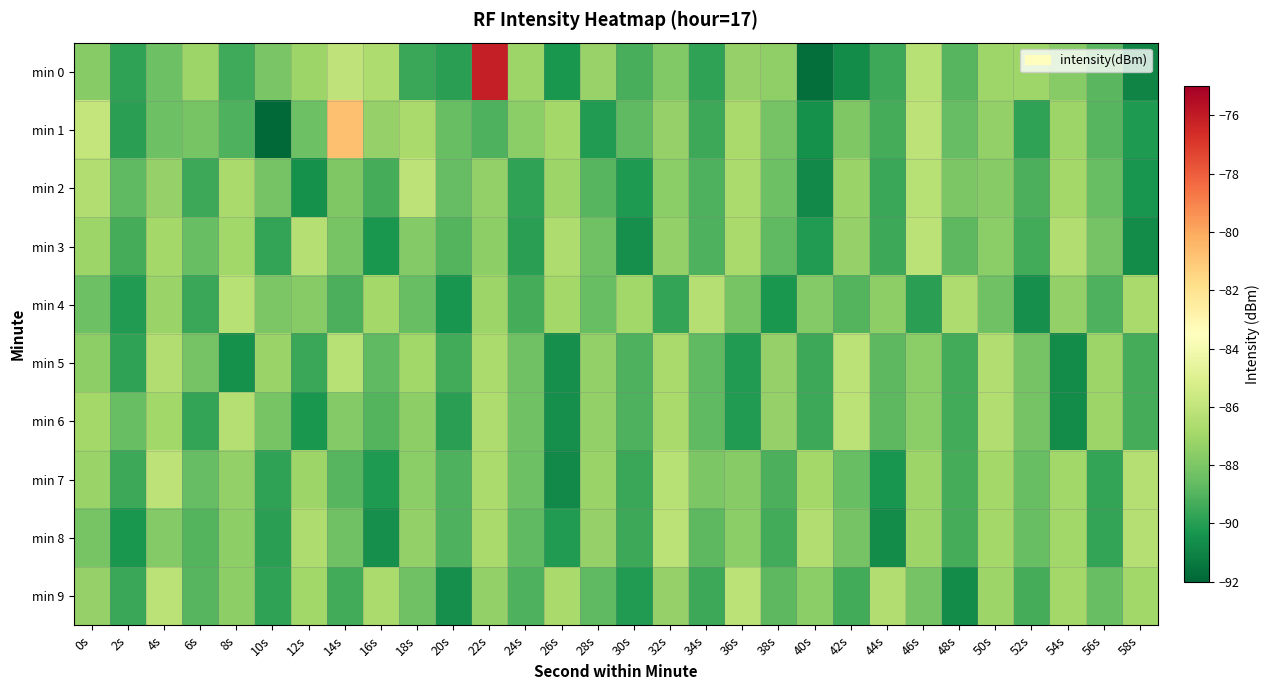

Rank the series by their maximum value, from highest to lowest.

min 0, min 1, min 2, min 7, min 3, min 5, min 6, min 8, min 9, min 4